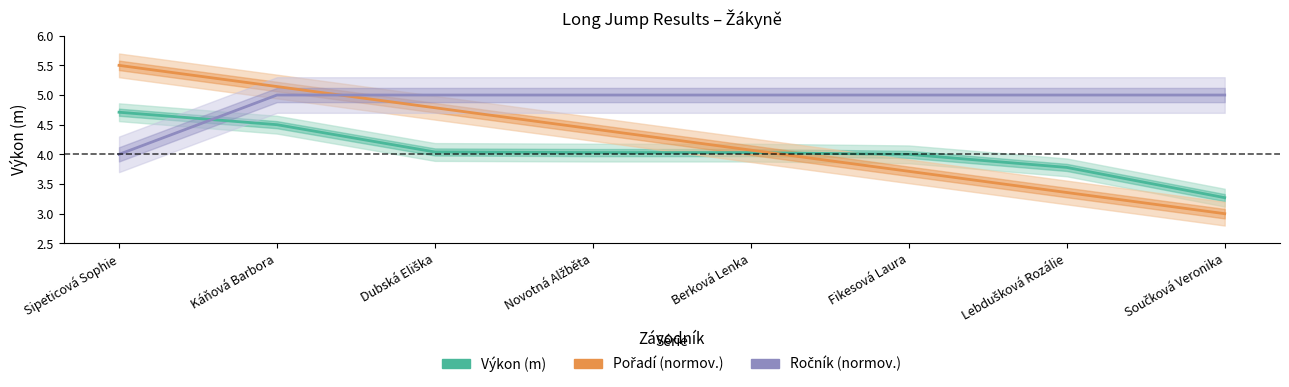

What is the sum of the Pořadí (normov.) values at Dubská Eliška and Sipeticová Sophie?

10.3